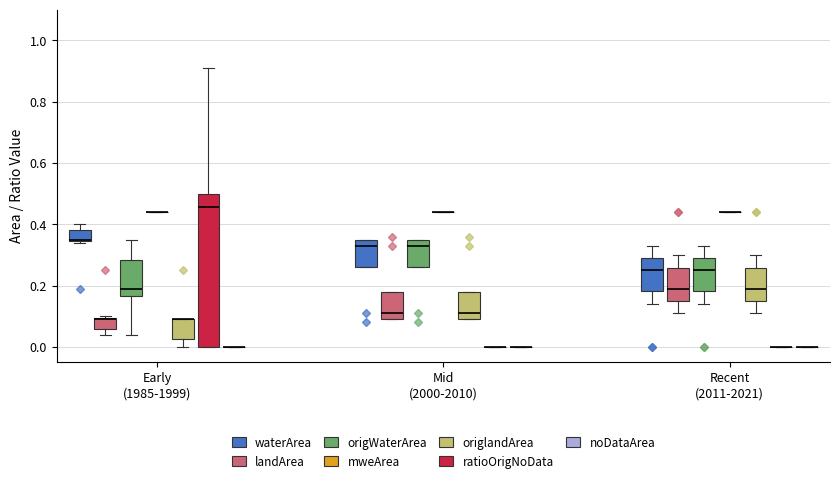

Which box is the tallest, from its lower edge to its upper edge?

Early (1985-1999) (ratioOrigNoData)